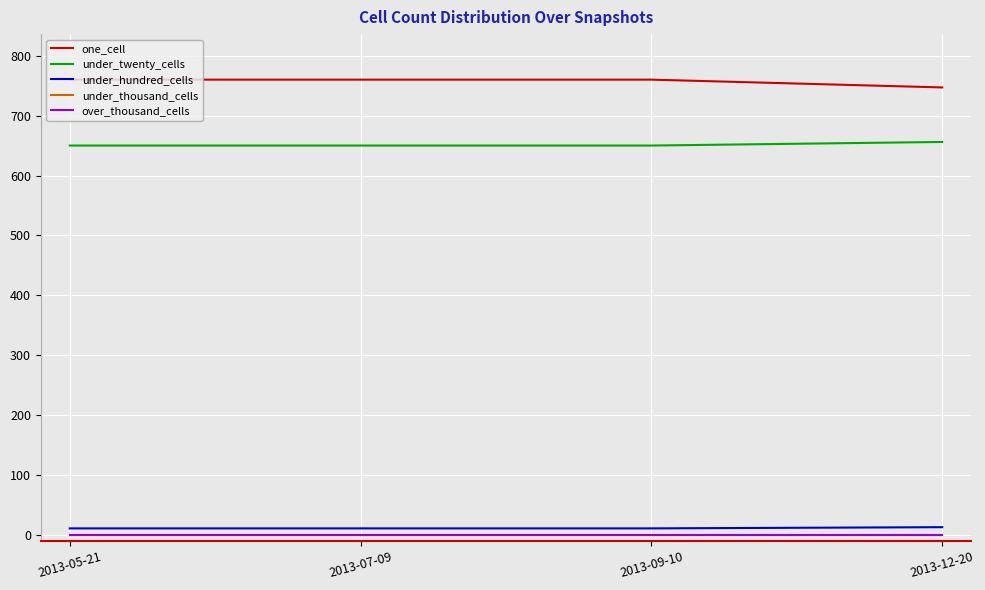

What is the label of the 3rd point from the right?

2013-07-09